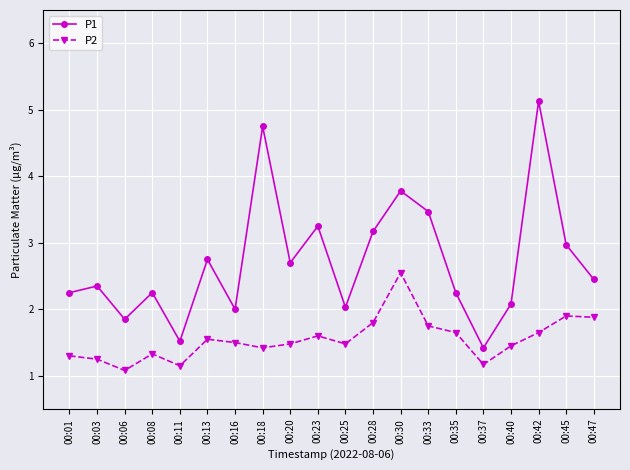

What is the difference between the maximum and minimum values in the P2 series?

1.5